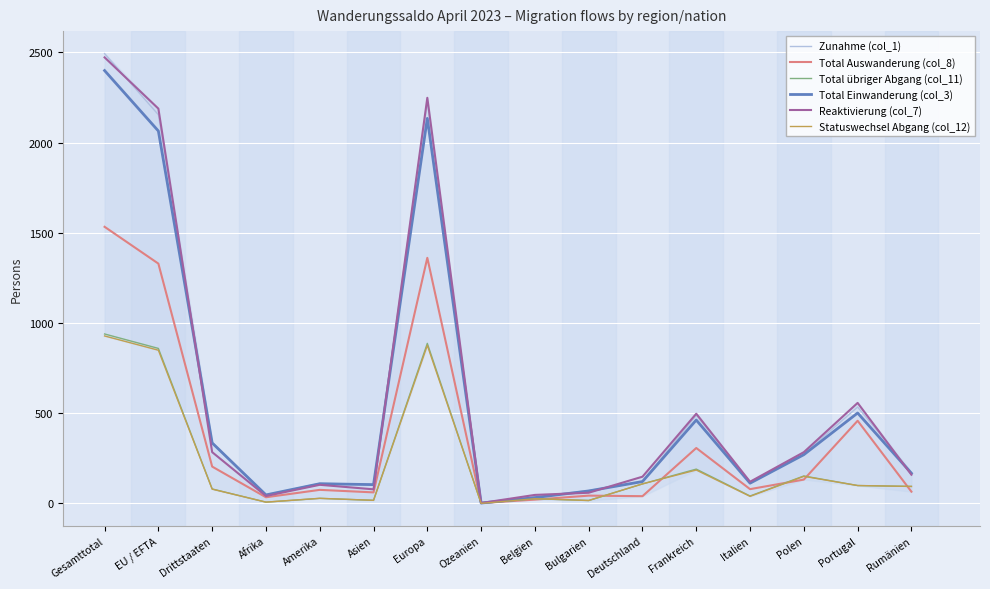

At which category does Reaktivierung (col_7) reach its first local peak?

Amerika